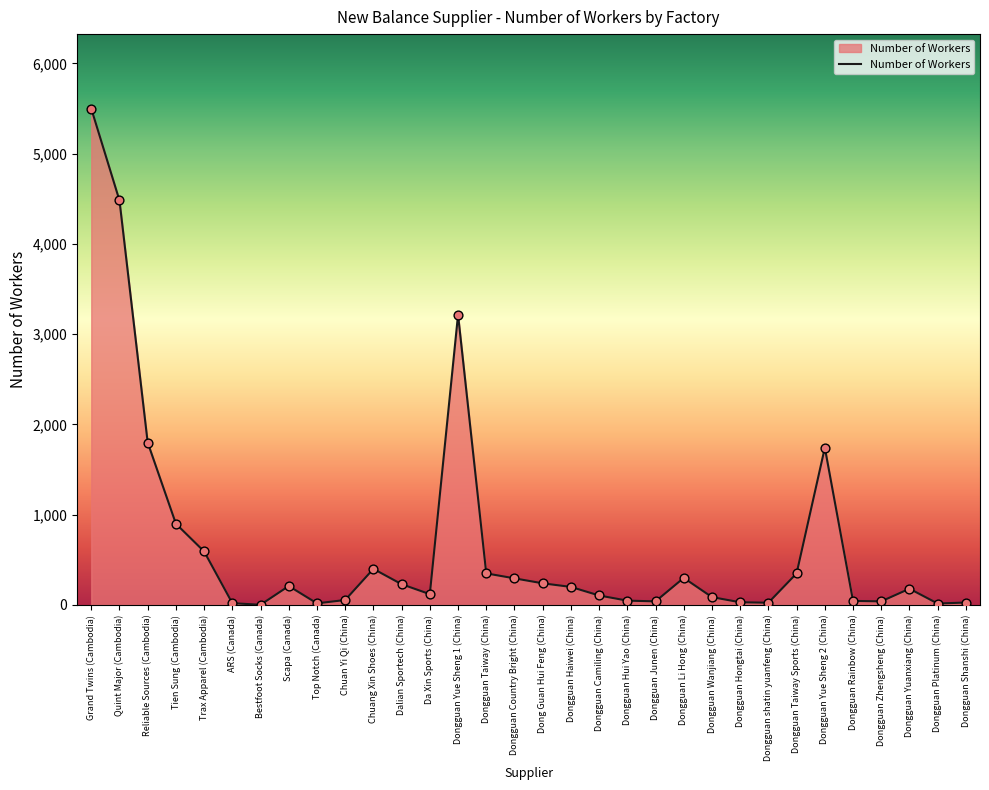

What is the change in value from Dongguan Haiwei (China) to Dongguan Junen (China)?

-160